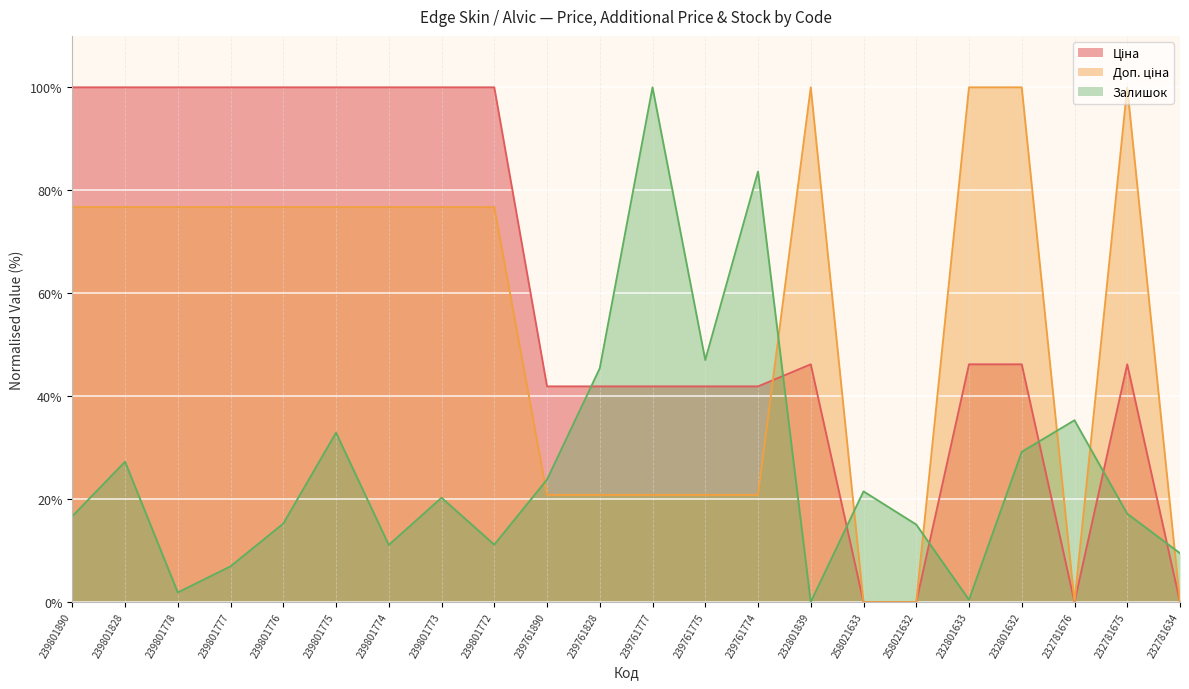

In Ціна, how many points are higher than both neighbors (excluding endpoints)?

2